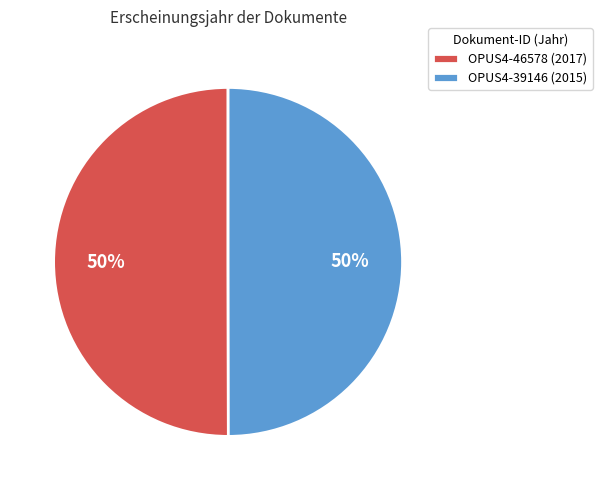

What percentage is the OPUS4-46578 slice, to the nearest percent?

50%